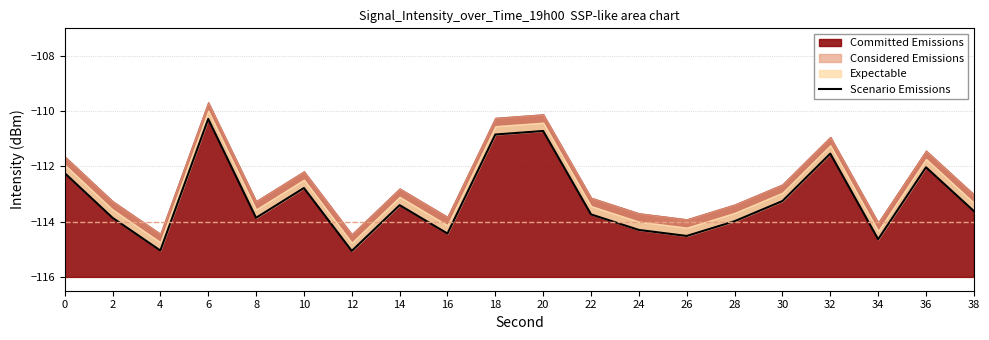

What is the difference between the second highest and second lowest values?

4.3